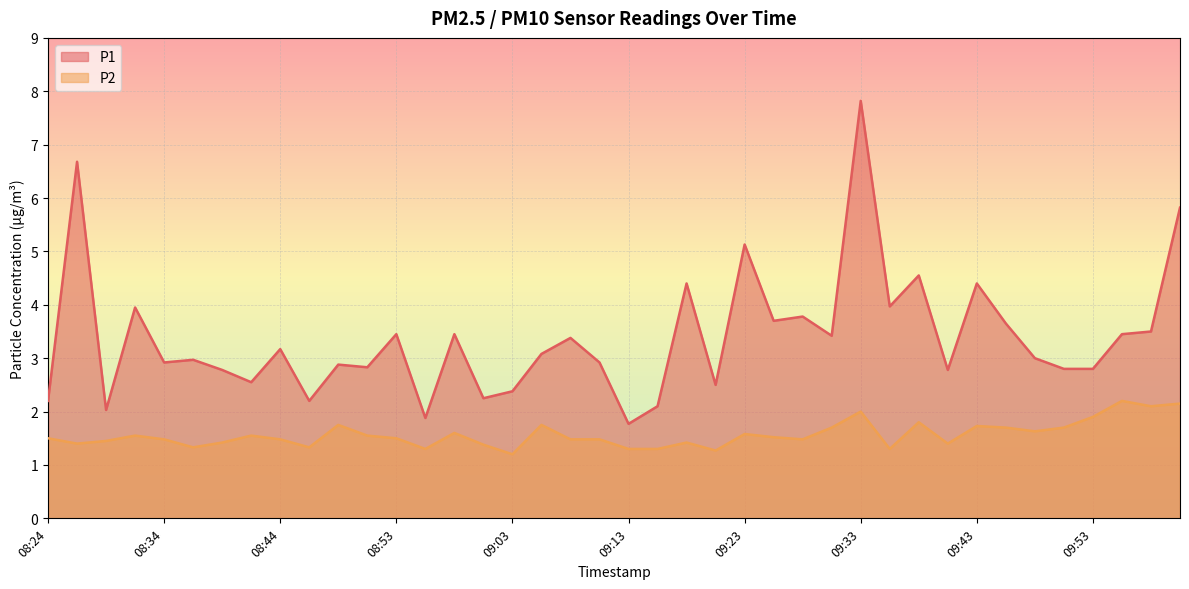

True or false: P1 and P2 intersect in this chart.

False